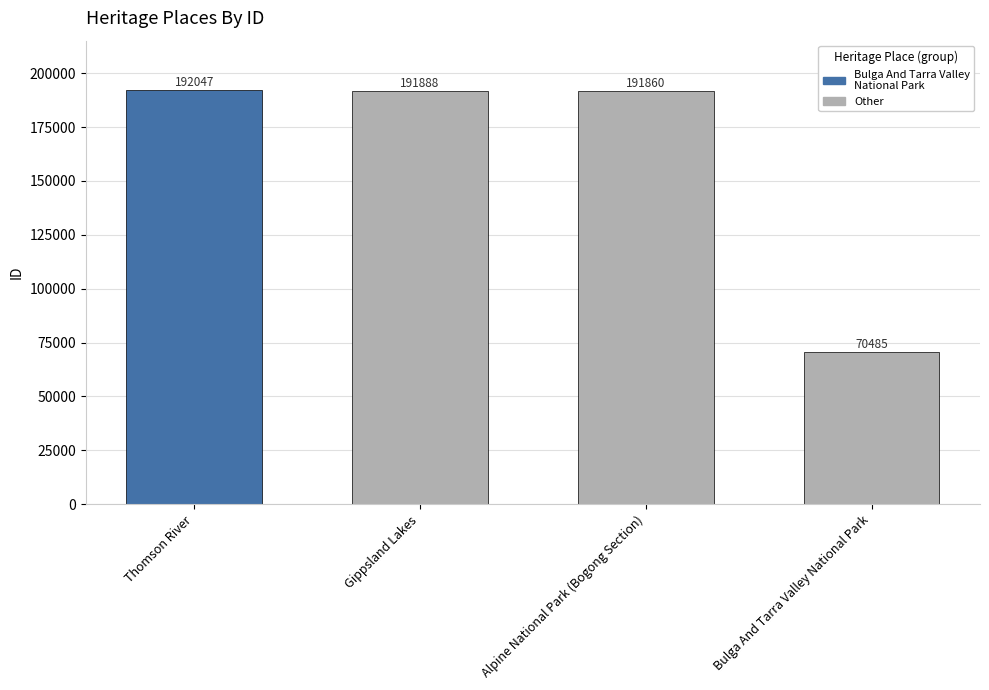

Where does the data first go above 191888?

Thomson River